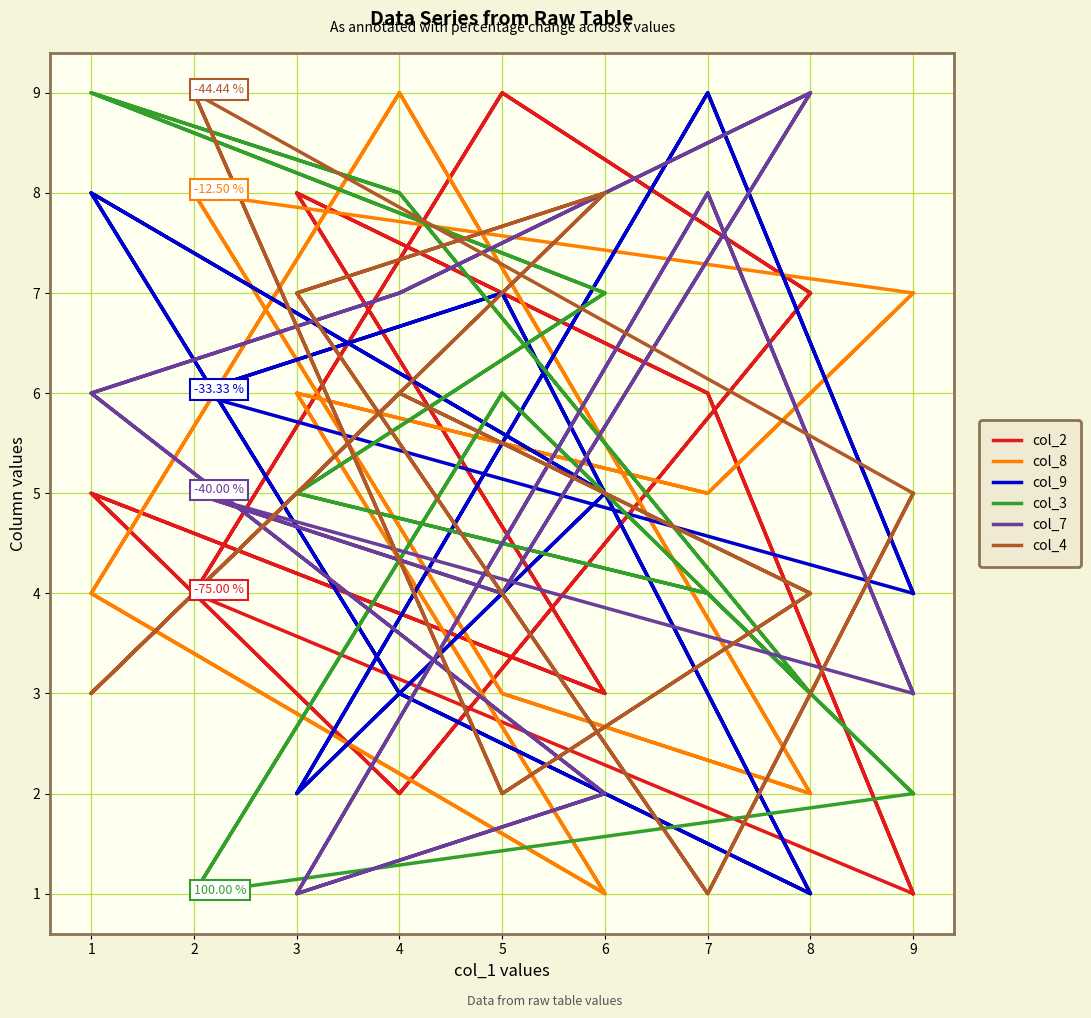

What are all the series names shown in the legend?

col_2, col_8, col_9, col_3, col_7, col_4